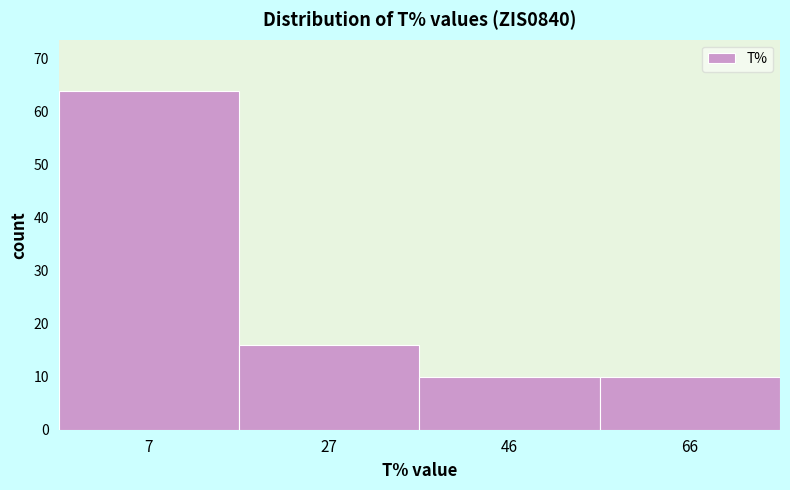

Reading left to right, what are all the values shown in this chart?

7=64	27=16	46=10	66=10